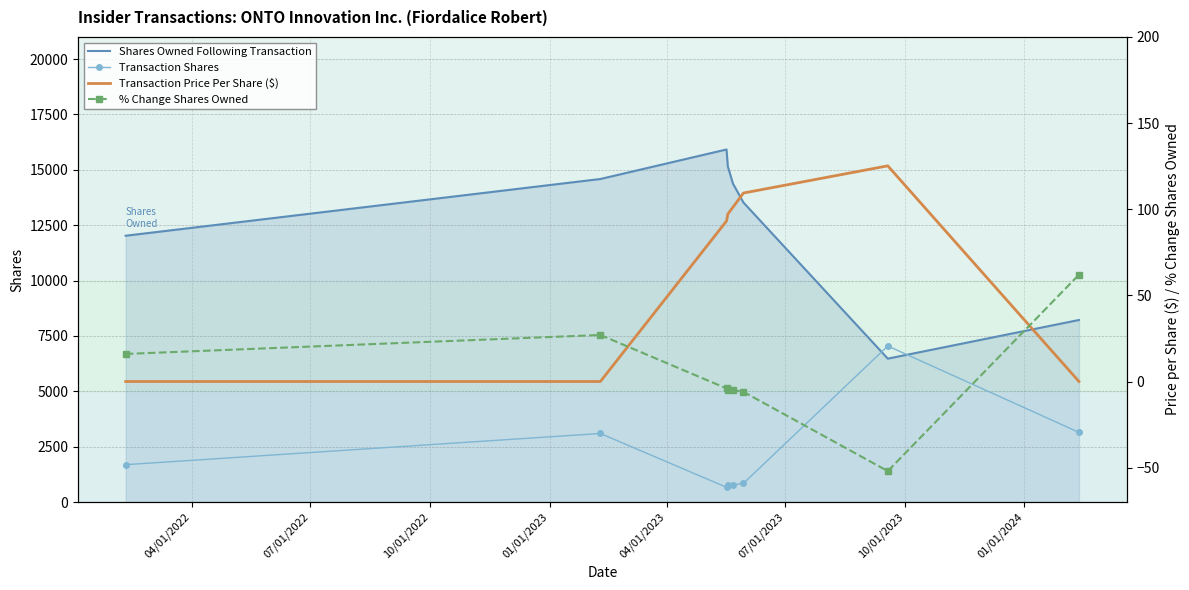

How many data points does each series have?

8